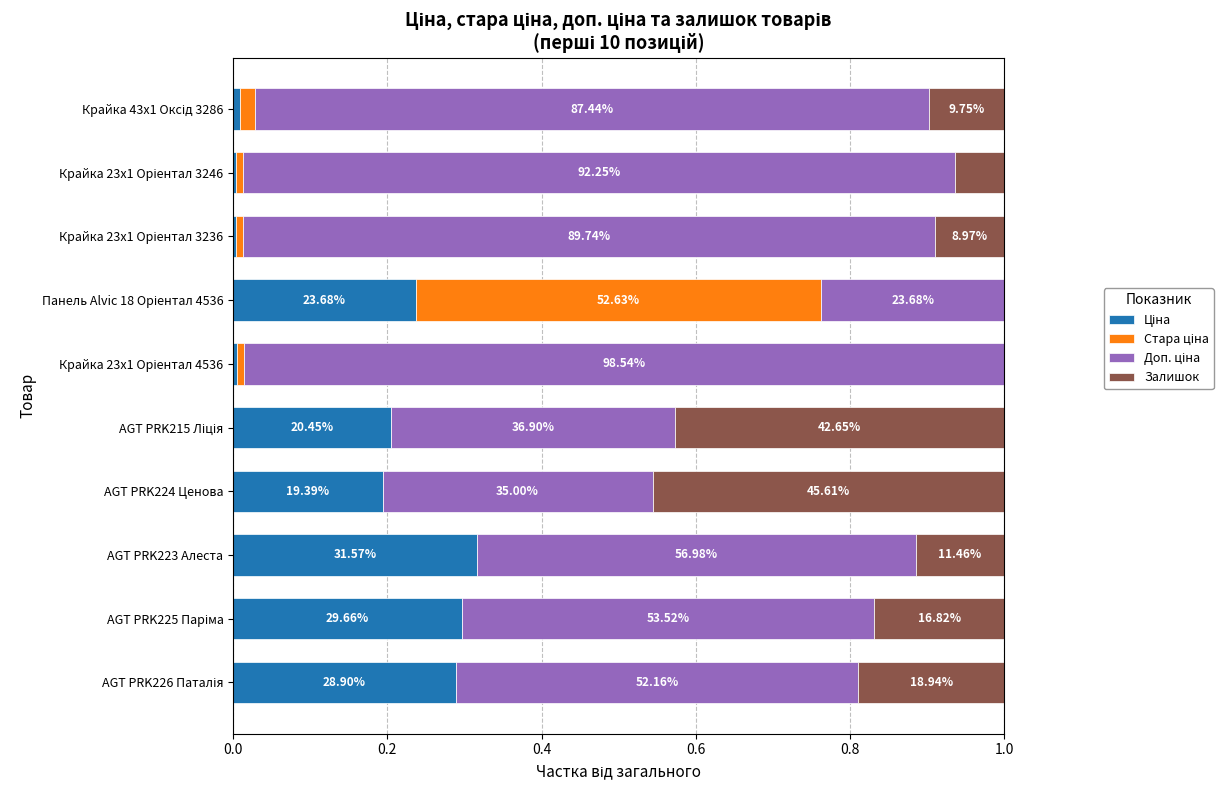

Reading right to left, what are all the values shown in this chart?

Ціна: 0.0	0.0	0.0	0.2	0.0	0.2	0.2	0.3	0.3	0.3
Стара ціна: 0.0	0.0	0.0	0.5	0.0	0.0	0.0	0.0	0.0	0.0
Доп. ціна: 0.9	0.9	0.9	0.2	1.0	0.4	0.4	0.6	0.5	0.5
Залишок: 0.1	0.1	0.1	0.0	0.0	0.4	0.5	0.1	0.2	0.2